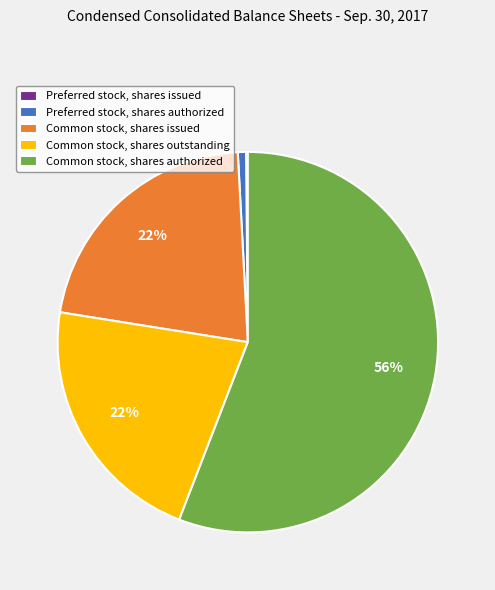

Approximately how many times larger is the value at Common stock, shares issued compared to Common stock, shares authorized?

0.4